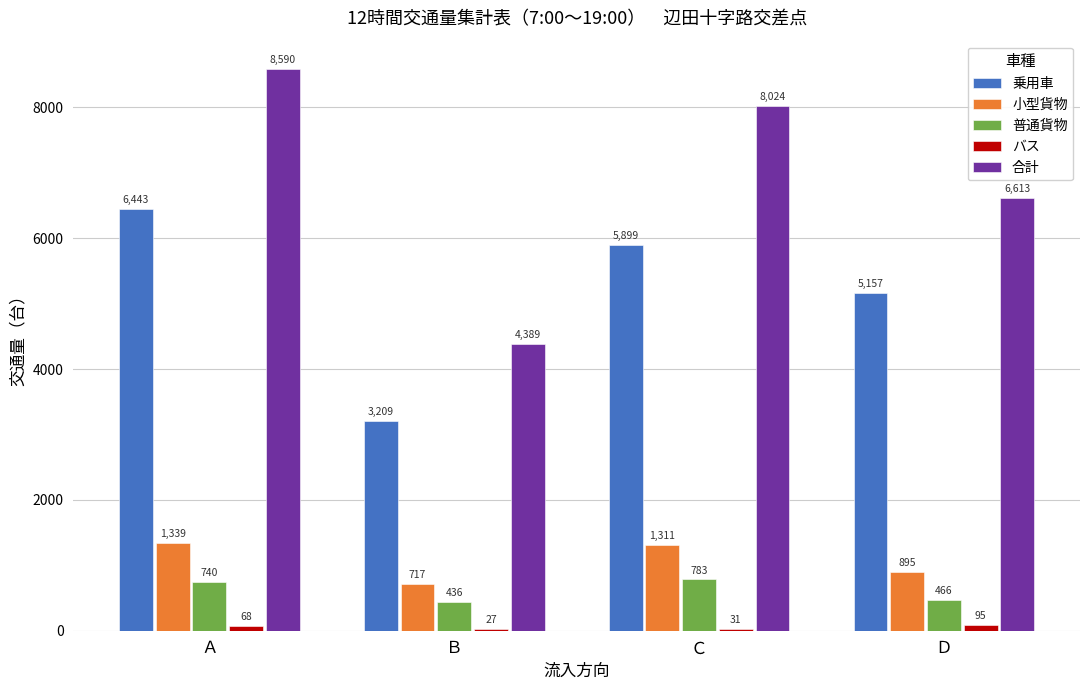

At which category does the chart reach its peak across all series?

Ａ